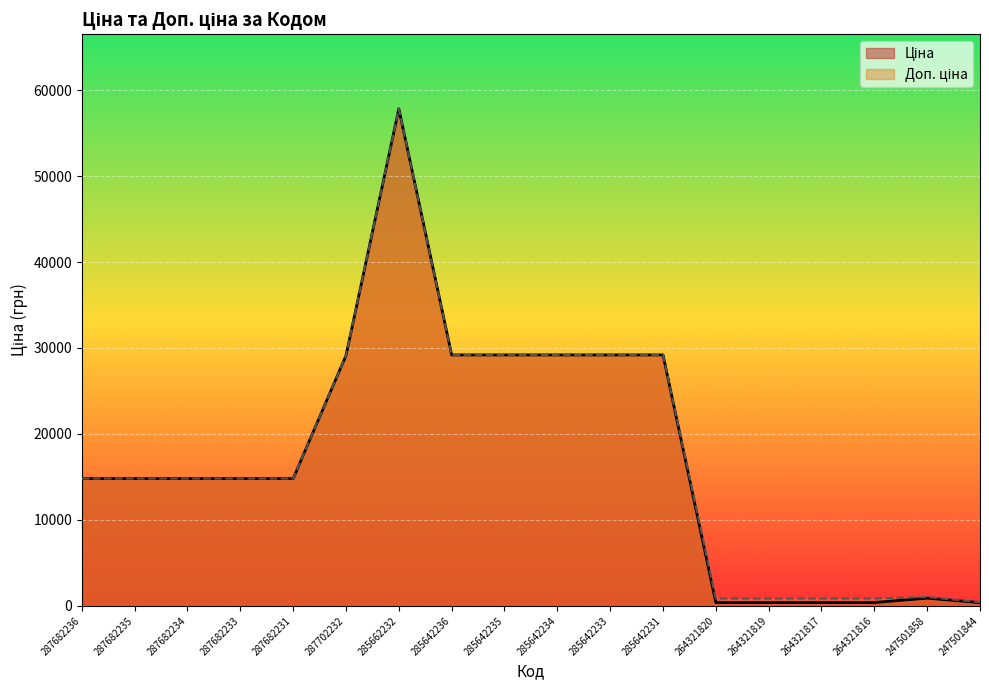

List the series in order of their overall mean, highest first.

Доп. ціна, Ціна